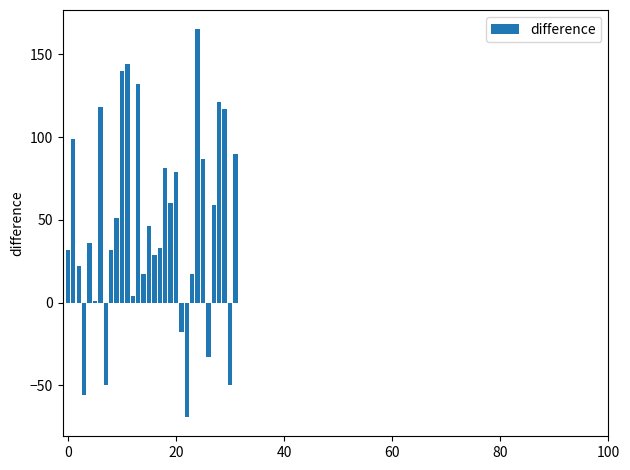

What is the sum of all values?

1536